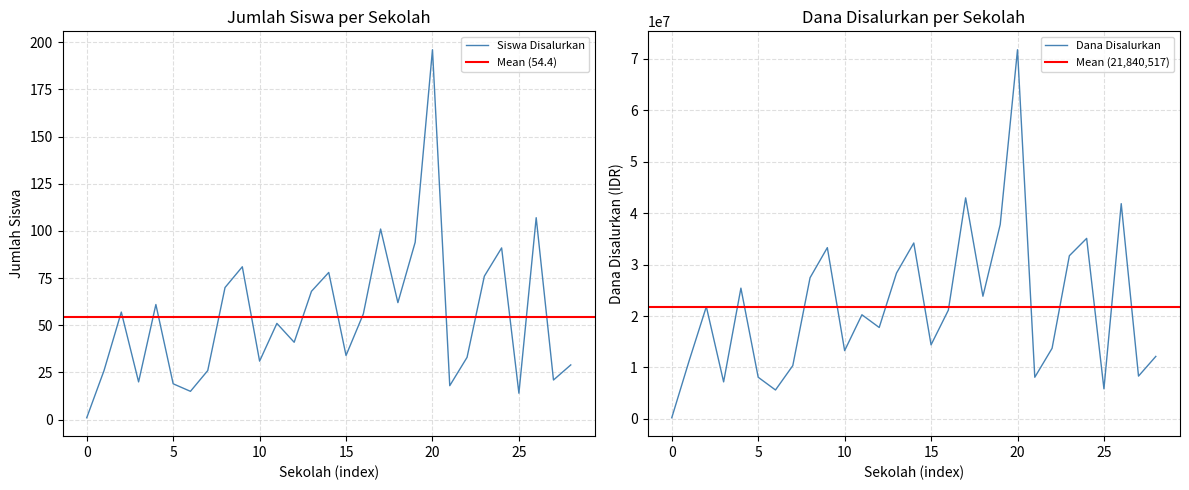

At which label is Siswa Disalurkan closest to 98?

SDN MULYAJAYA II